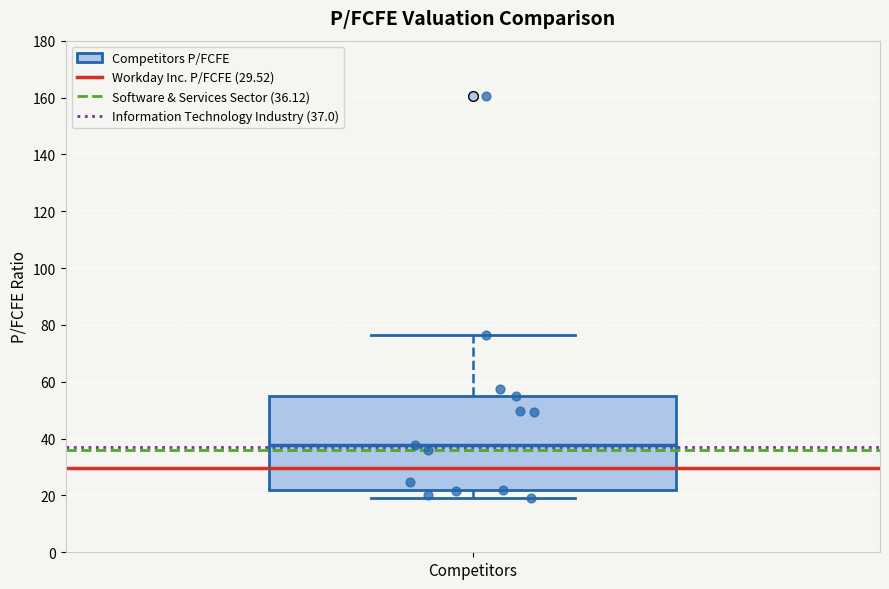

Read this box plot against the y-axis: the position of the median line, the range covered by the box, and the ends of both whiskers. The values are not printed on the chart, so give them approximately, as read against the axis.

median 38, box 22 to 56, whiskers 20 to 76